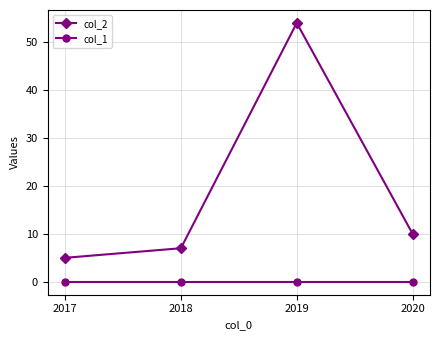

List the series in order of their peak value, lowest first.

col_1, col_2